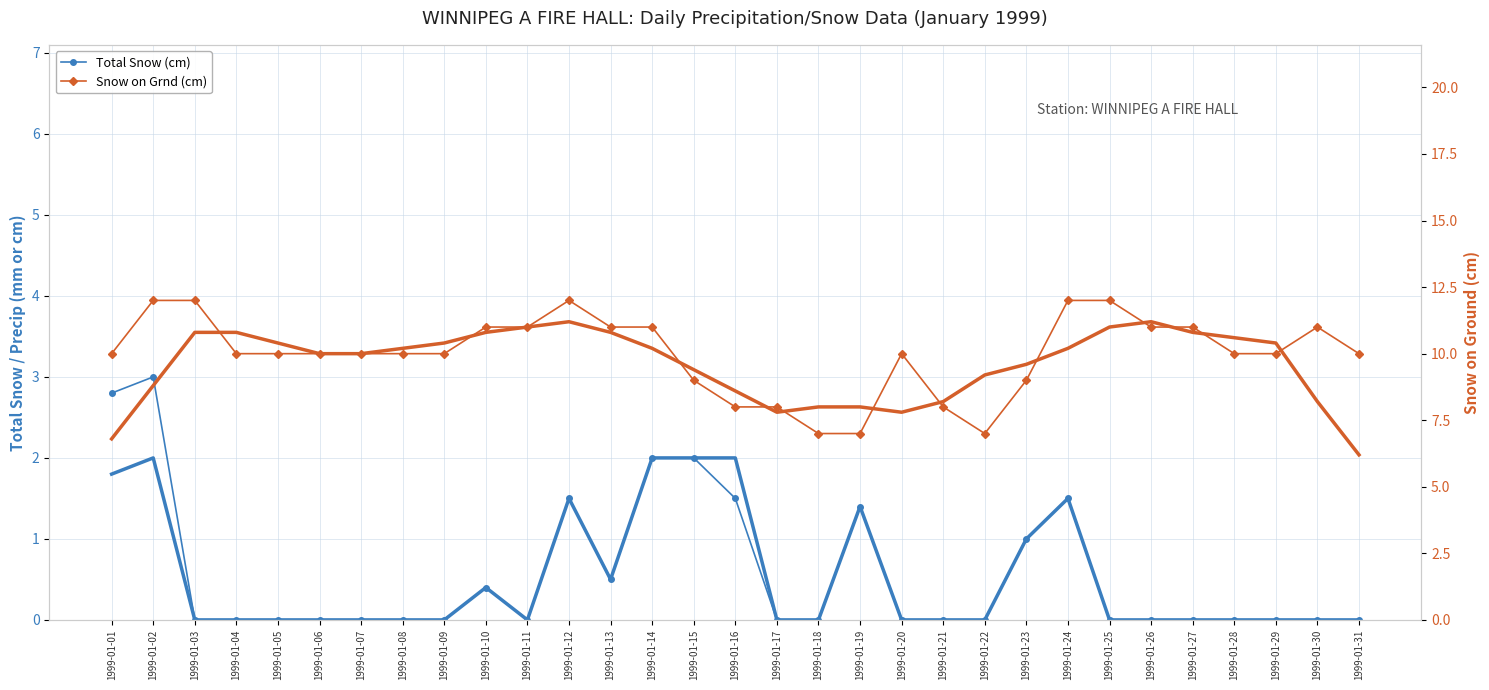

Reading left to right, transcribe all the data shown in this chart.

Total Snow (cm): 1999-01-01=2.8	1999-01-02=3.0	1999-01-03=0.0	1999-01-04=0.0	1999-01-05=0.0	1999-01-06=0.0	1999-01-07=0.0	1999-01-08=0.0	1999-01-09=0.0	1999-01-10=0.4	1999-01-11=0.0	1999-01-12=1.5	1999-01-13=0.5	1999-01-14=2.0	1999-01-15=2.0	1999-01-16=1.5	1999-01-17=0.0	1999-01-18=0.0	1999-01-19=1.4	1999-01-20=0.0	1999-01-21=0.0	1999-01-22=0.0	1999-01-23=1.0	1999-01-24=1.5	1999-01-25=0.0	1999-01-26=0.0	1999-01-27=0.0	1999-01-28=0.0	1999-01-29=0.0	1999-01-30=0.0	1999-01-31=0.0
Total Precip (mm) (smooth): 1999-01-01=1.8	1999-01-02=2.0	1999-01-03=0.0	1999-01-04=0.0	1999-01-05=0.0	1999-01-06=0.0	1999-01-07=0.0	1999-01-08=0.0	1999-01-09=0.0	1999-01-10=0.4	1999-01-11=0.0	1999-01-12=1.5	1999-01-13=0.5	1999-01-14=2.0	1999-01-15=2.0	1999-01-16=2.0	1999-01-17=0.0	1999-01-18=0.0	1999-01-19=1.4	1999-01-20=0.0	1999-01-21=0.0	1999-01-22=0.0	1999-01-23=1.0	1999-01-24=1.5	1999-01-25=0.0	1999-01-26=0.0	1999-01-27=0.0	1999-01-28=0.0	1999-01-29=0.0	1999-01-30=0.0	1999-01-31=0.0
Snow on Grnd (cm): 1999-01-01=10.0	1999-01-02=12.0	1999-01-03=12.0	1999-01-04=10.0	1999-01-05=10.0	1999-01-06=10.0	1999-01-07=10.0	1999-01-08=10.0	1999-01-09=10.0	1999-01-10=11.0	1999-01-11=11.0	1999-01-12=12.0	1999-01-13=11.0	1999-01-14=11.0	1999-01-15=9.0	1999-01-16=8.0	1999-01-17=8.0	1999-01-18=7.0	1999-01-19=7.0	1999-01-20=10.0	1999-01-21=8.0	1999-01-22=7.0	1999-01-23=9.0	1999-01-24=12.0	1999-01-25=12.0	1999-01-26=11.0	1999-01-27=11.0	1999-01-28=10.0	1999-01-29=10.0	1999-01-30=11.0	1999-01-31=10.0
Snow on Grnd smooth: 1999-01-01=6.8	1999-01-02=8.8	1999-01-03=10.8	1999-01-04=10.8	1999-01-05=10.4	1999-01-06=10.0	1999-01-07=10.0	1999-01-08=10.2	1999-01-09=10.4	1999-01-10=10.8	1999-01-11=11.0	1999-01-12=11.2	1999-01-13=10.8	1999-01-14=10.2	1999-01-15=9.4	1999-01-16=8.6	1999-01-17=7.8	1999-01-18=8.0	1999-01-19=8.0	1999-01-20=7.8	1999-01-21=8.2	1999-01-22=9.2	1999-01-23=9.6	1999-01-24=10.2	1999-01-25=11.0	1999-01-26=11.2	1999-01-27=10.8	1999-01-28=10.6	1999-01-29=10.4	1999-01-30=8.2	1999-01-31=6.2